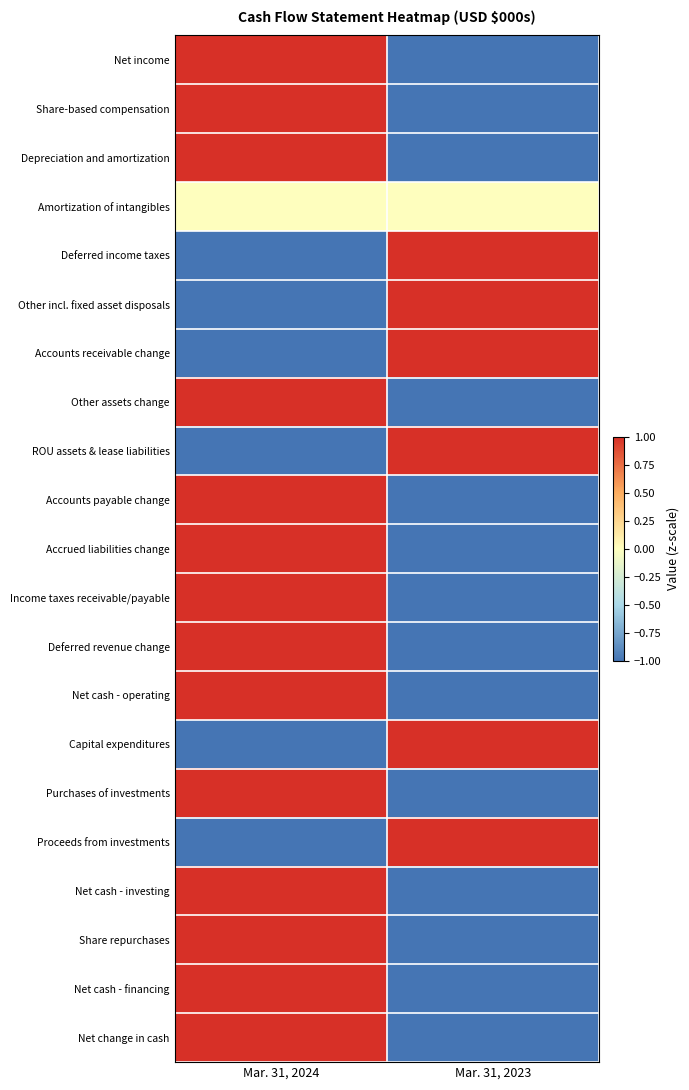

What is the smallest value displayed?

-1